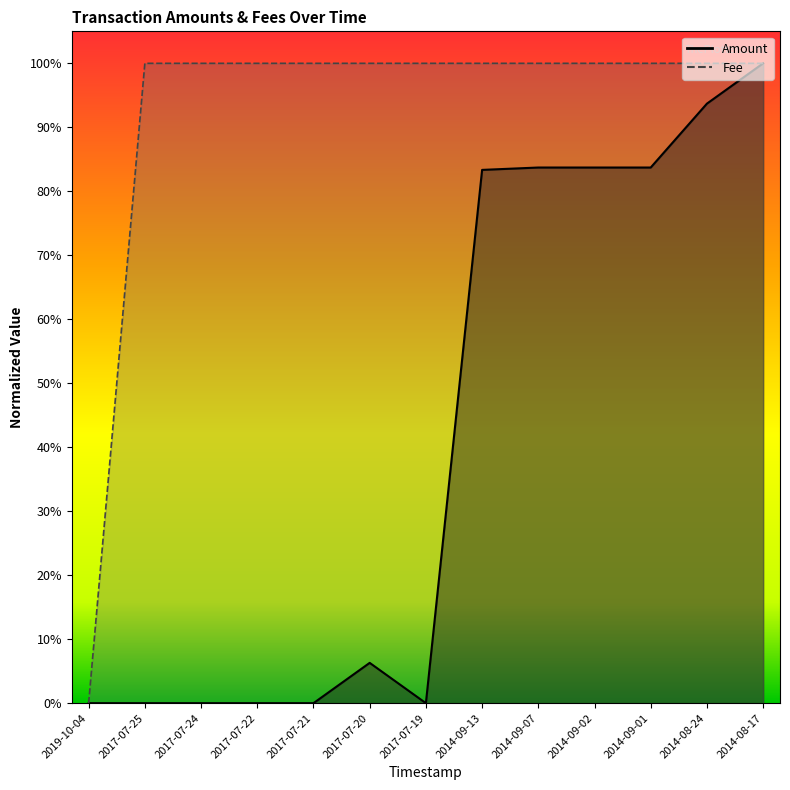

List the labels in order of value, smallest first.

2019-10-04, 2017-07-25, 2017-07-24, 2017-07-22, 2017-07-21, 2017-07-20, 2017-07-19, 2014-09-13, 2014-09-07, 2014-09-02, 2014-09-01, 2014-08-24, 2014-08-17